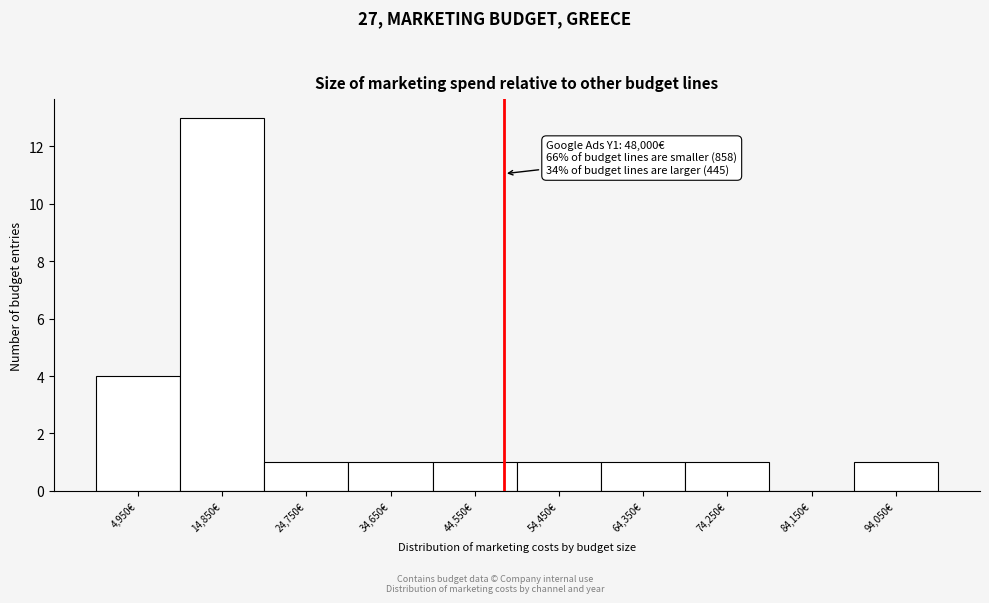

Over which range of the x-axis is the bar tallest?

9900 to 19800